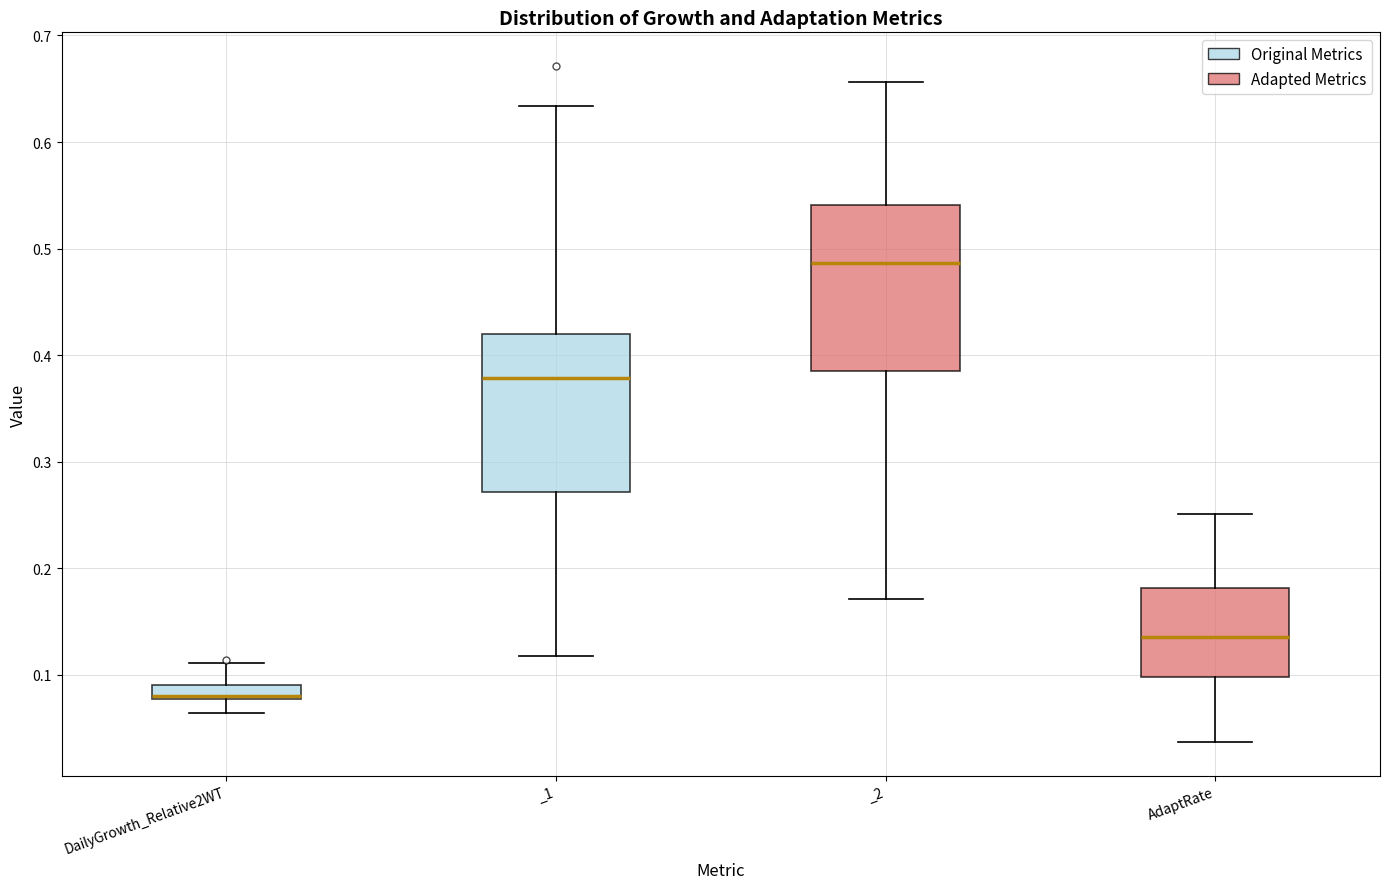

Which box's median line is the lowest?

DailyGrowth_Relative2WT